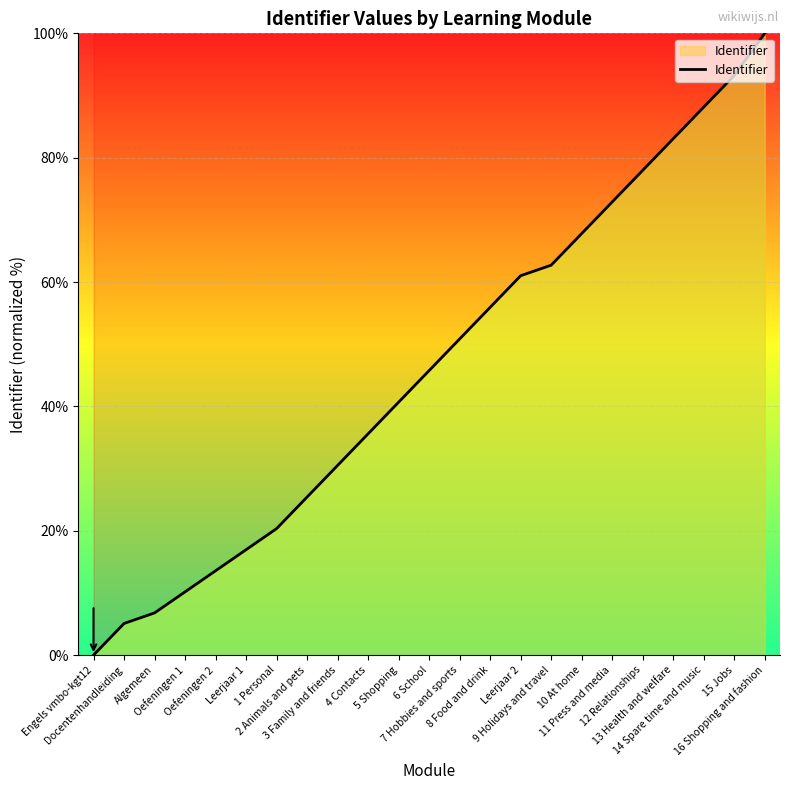

List the labels in order of value, smallest first.

Engels vmbo-kgt12, Docentenhandleiding, Algemeen, Oefeningen 1, Oefeningen 2, Leerjaar 1, 1 Personal, 2 Animals and pets, 3 Family and friends, 4 Contacts, 5 Shopping, 6 School, 7 Hobbies and sports, 8 Food and drink, Leerjaar 2, 9 Holidays and travel, 10 At home, 11 Press and media, 12 Relationships, 13 Health and welfare, 14 Spare time and music, 15 Jobs, 16 Shopping and fashion